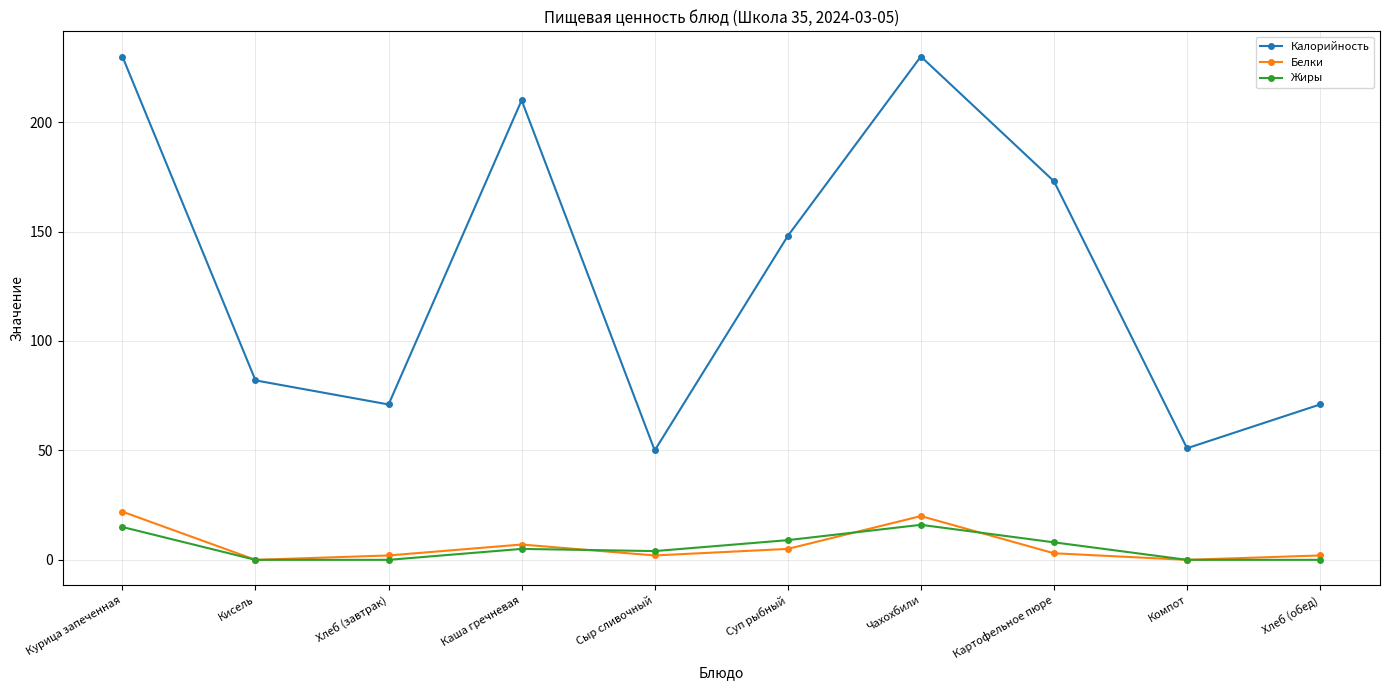

How many values in the Калорийность series are below 148?

5